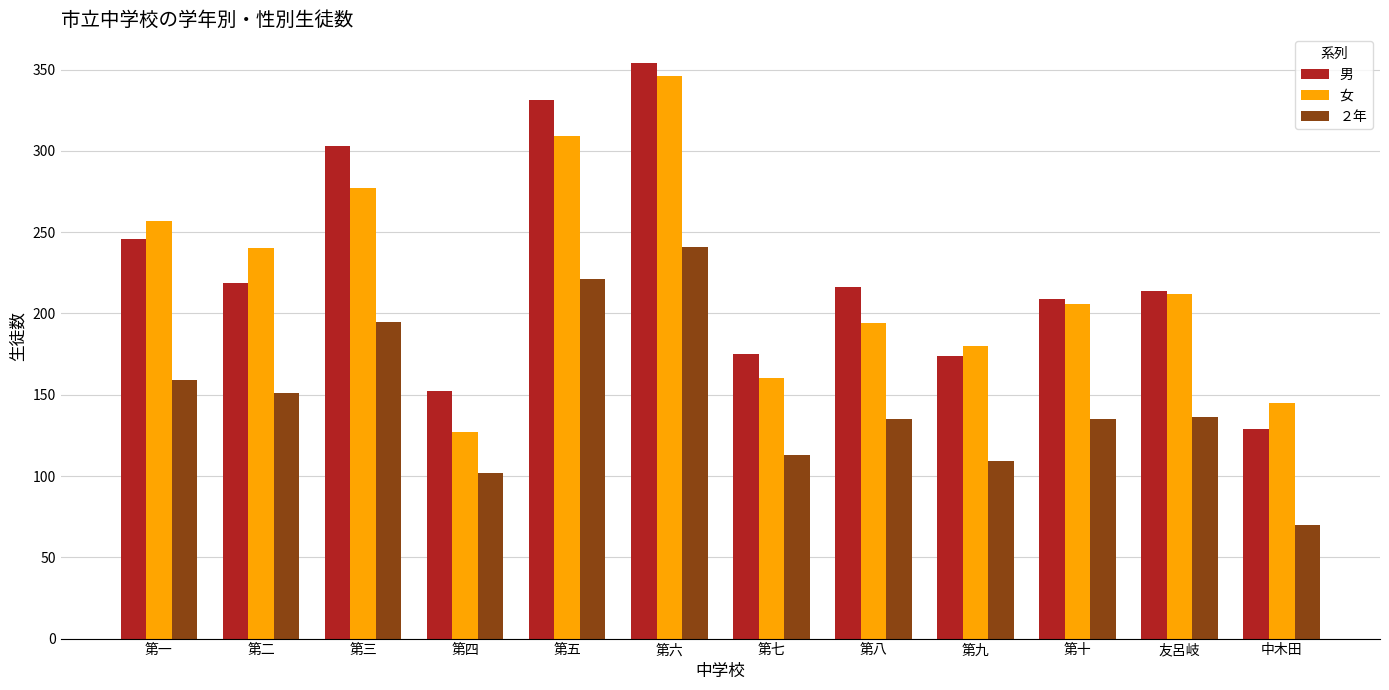

What is the sum of the 男 values at 友呂岐 and 第四?

366